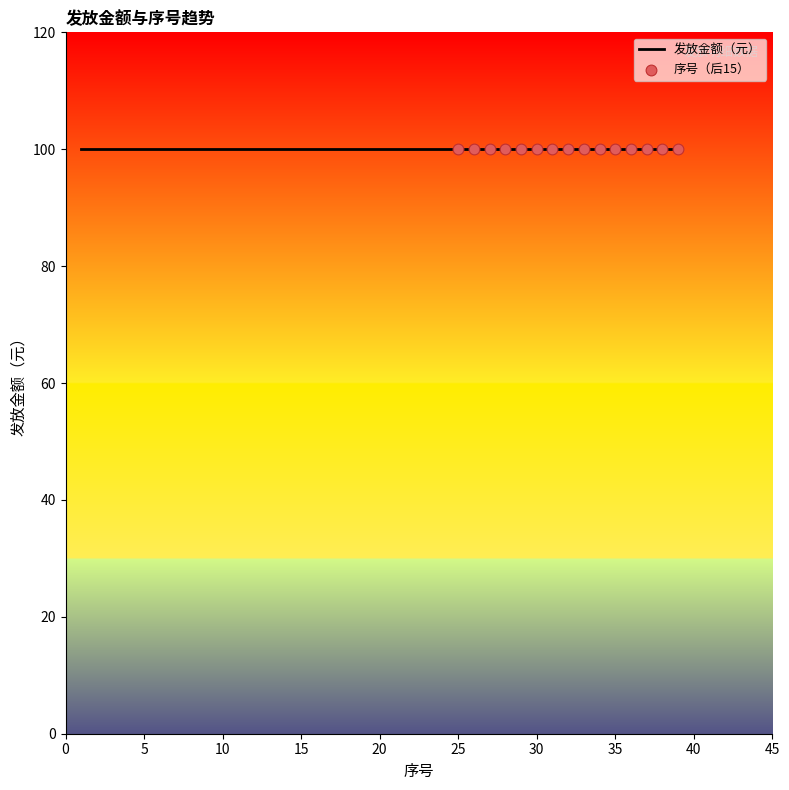

Which series has the largest Y range (max minus min)?

序号